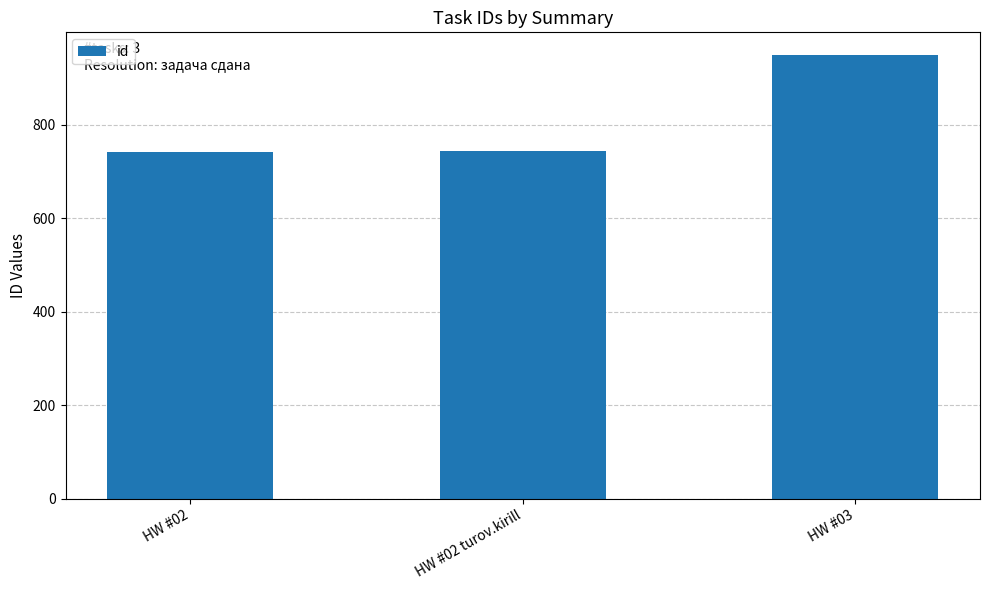

How many values are below 743?

1